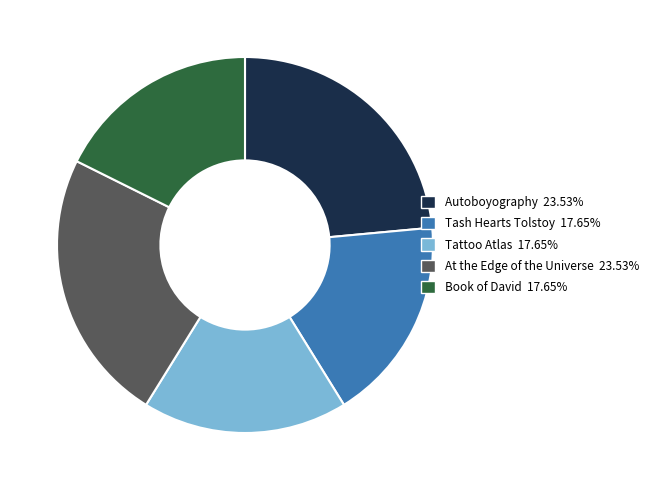

Combined, do Tattoo Atlas and Autoboyography account for over 50%?

No